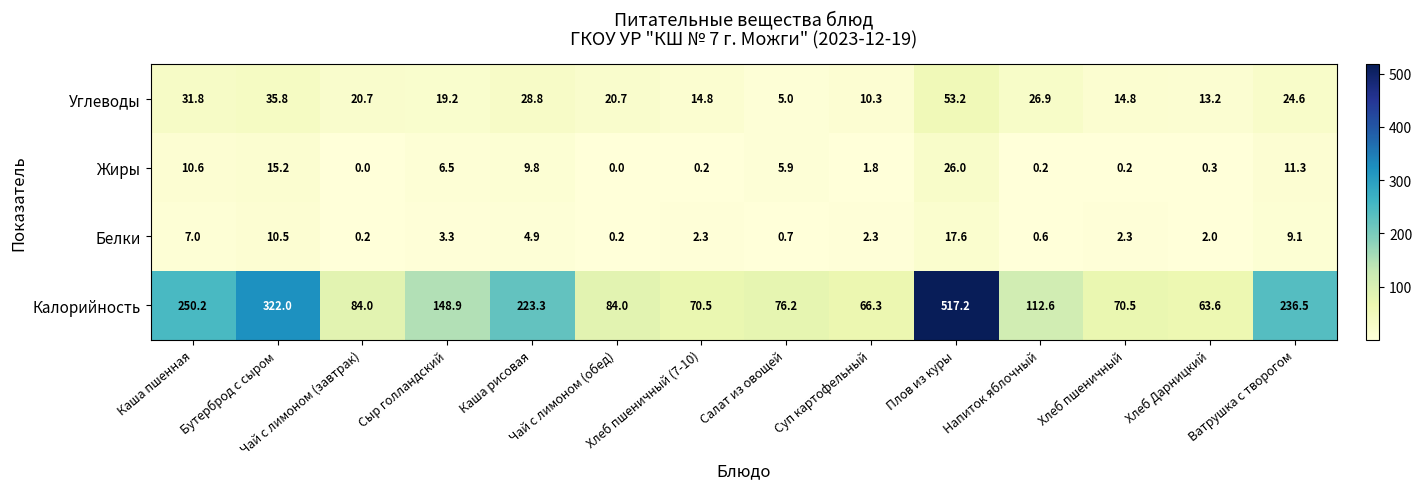

Which series has the largest range (max minus min)?

Калорийность